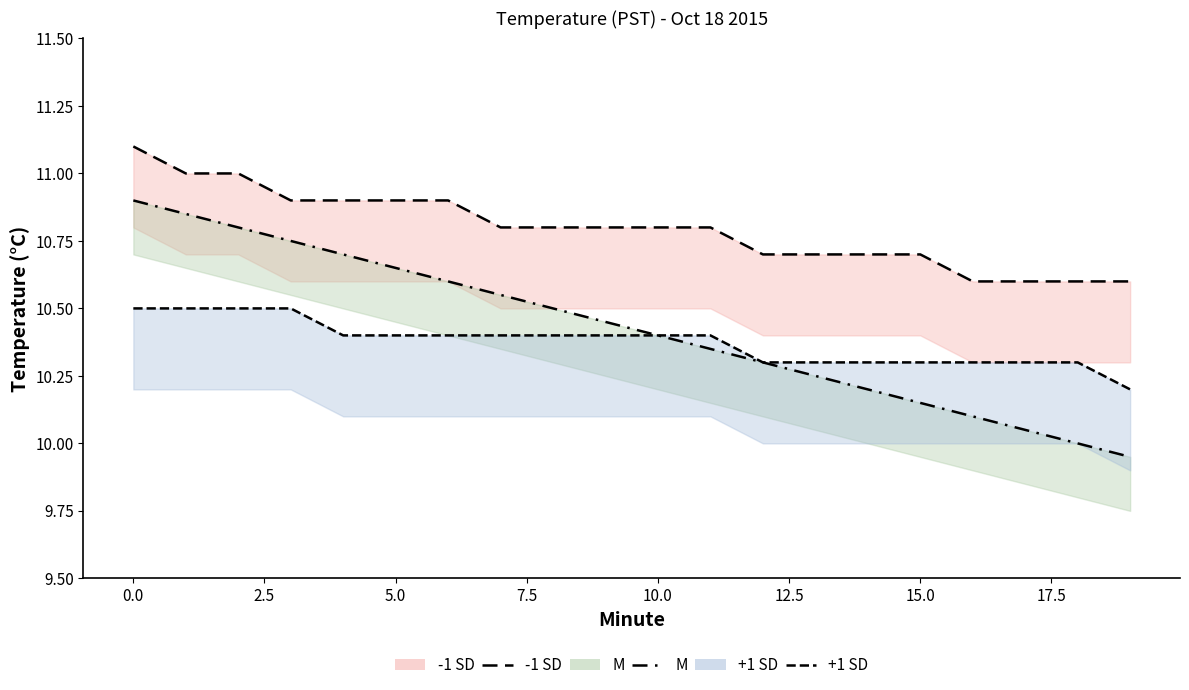

What is the spread (max minus min) of values at 19?

0.7